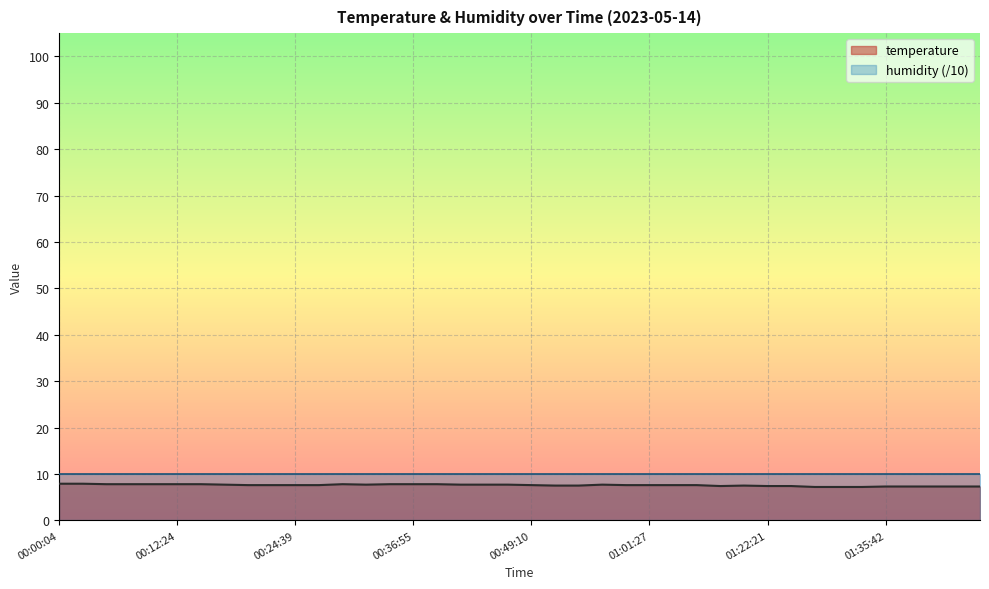

What position from the left is 00:29:33?

13